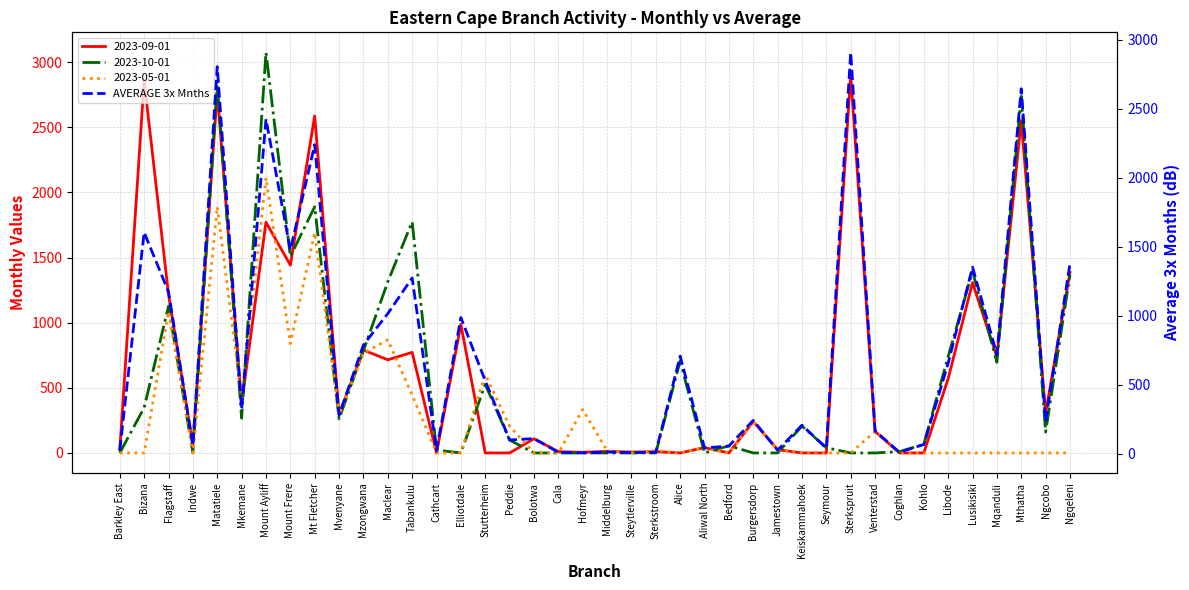

What is the difference between the maximum and minimum values?

2902.0